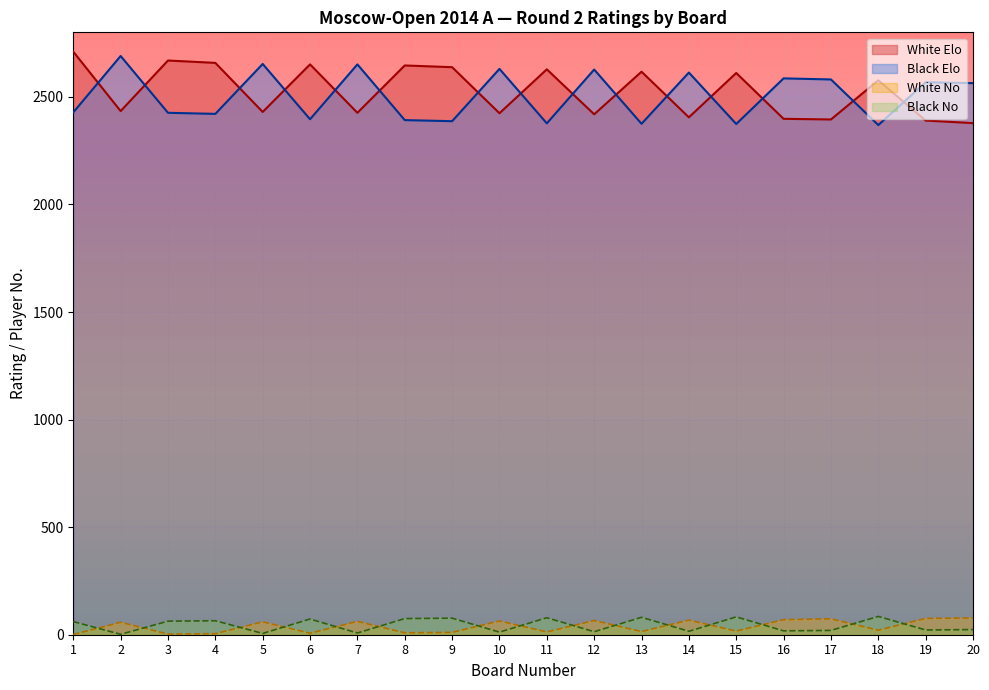

Reading right to left, transcribe all the data shown in this chart.

White Elo: 2378	2390	2577	2395	2398	2611	2405	2617	2419	2628	2424	2638	2646	2426	2651	2430	2658	2669	2434	2710
Black Elo: 2564	2568	2369	2581	2586	2374	2613	2375	2627	2377	2630	2387	2392	2651	2396	2653	2421	2426	2690	2428
White No: 78	76	21	74	70	17	68	15	66	13	64	11	9	62	7	60	5	3	58	1
Black No: 24	22	85	20	18	83	16	81	14	79	12	77	75	8	73	6	65	63	2	61